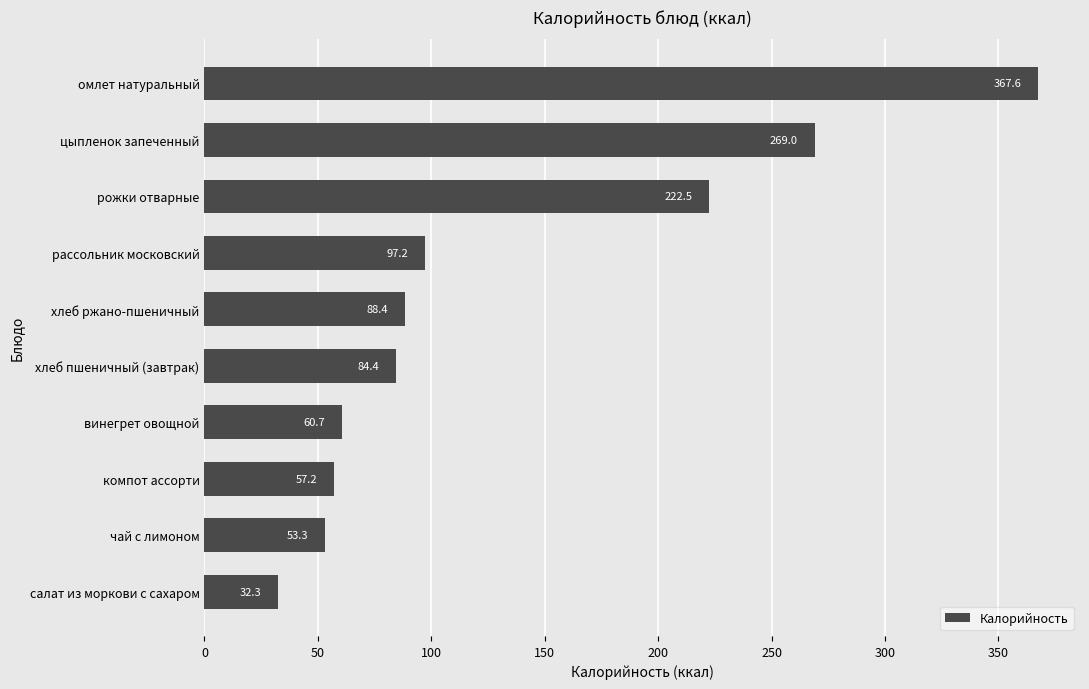

How many distinct data groups are displayed?

1